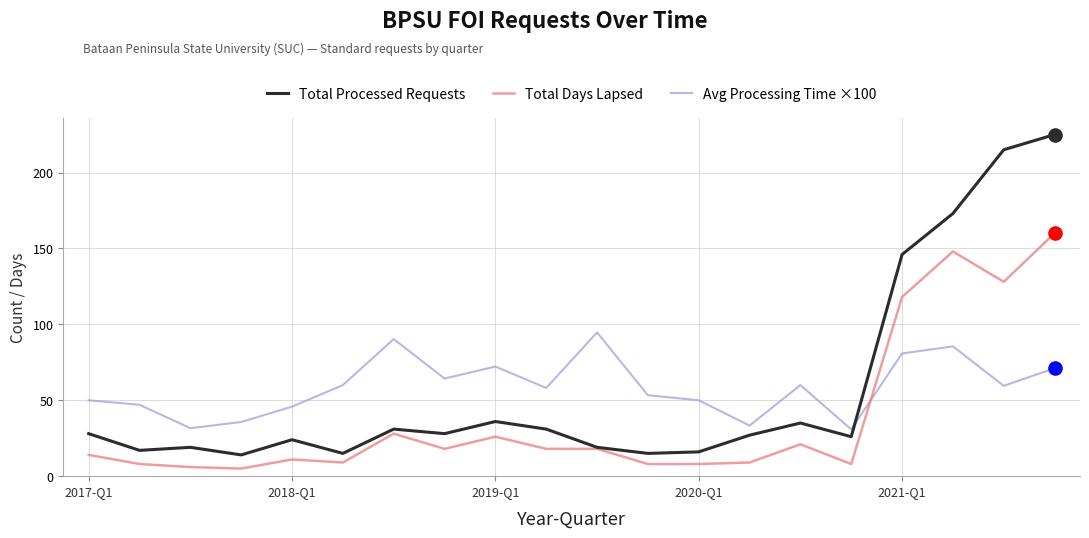

What is the greatest value displayed?

225.0